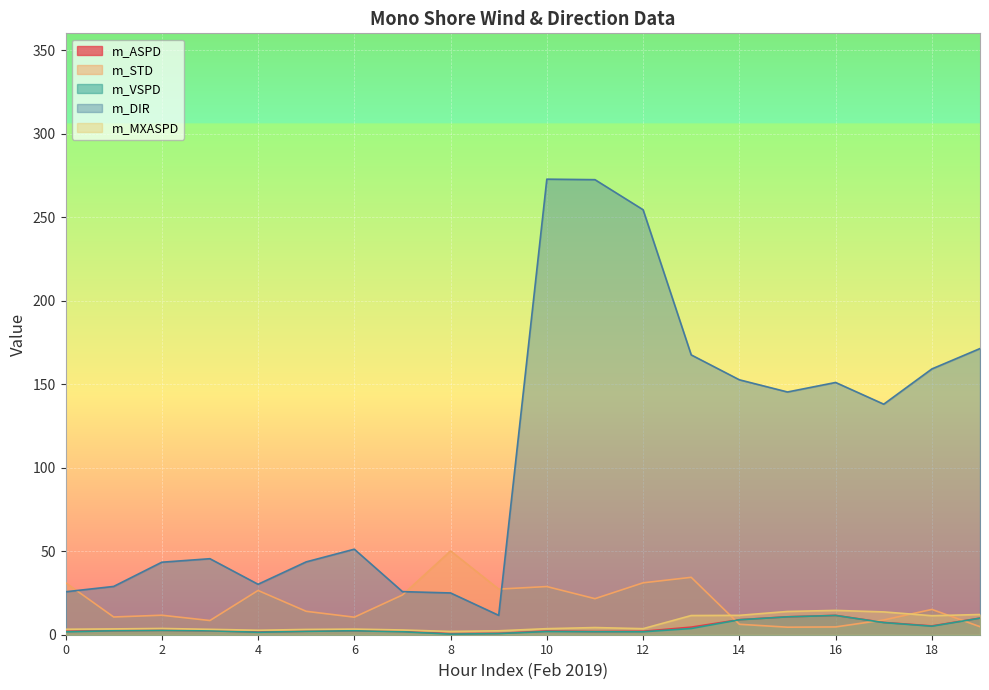

At which label is m_STD closest to 27?

9